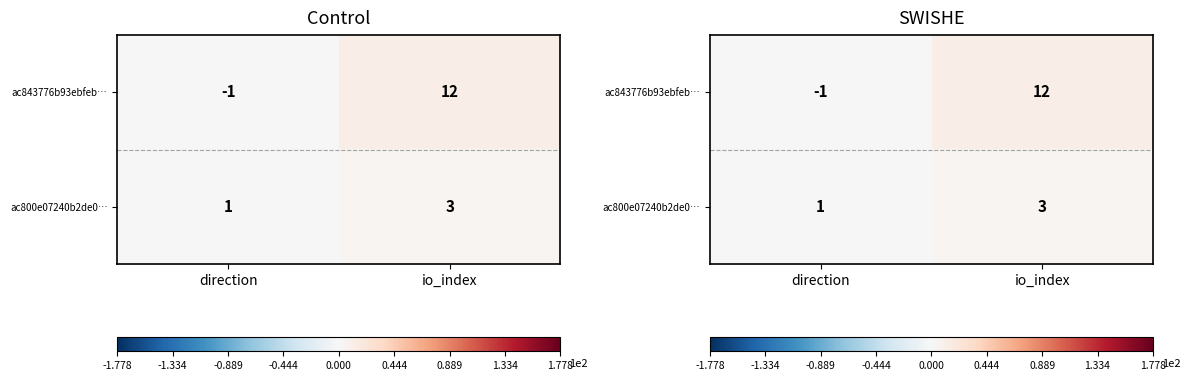

Between direction and io_index, which series saw the biggest shift?

ac843776b93ebfeb…